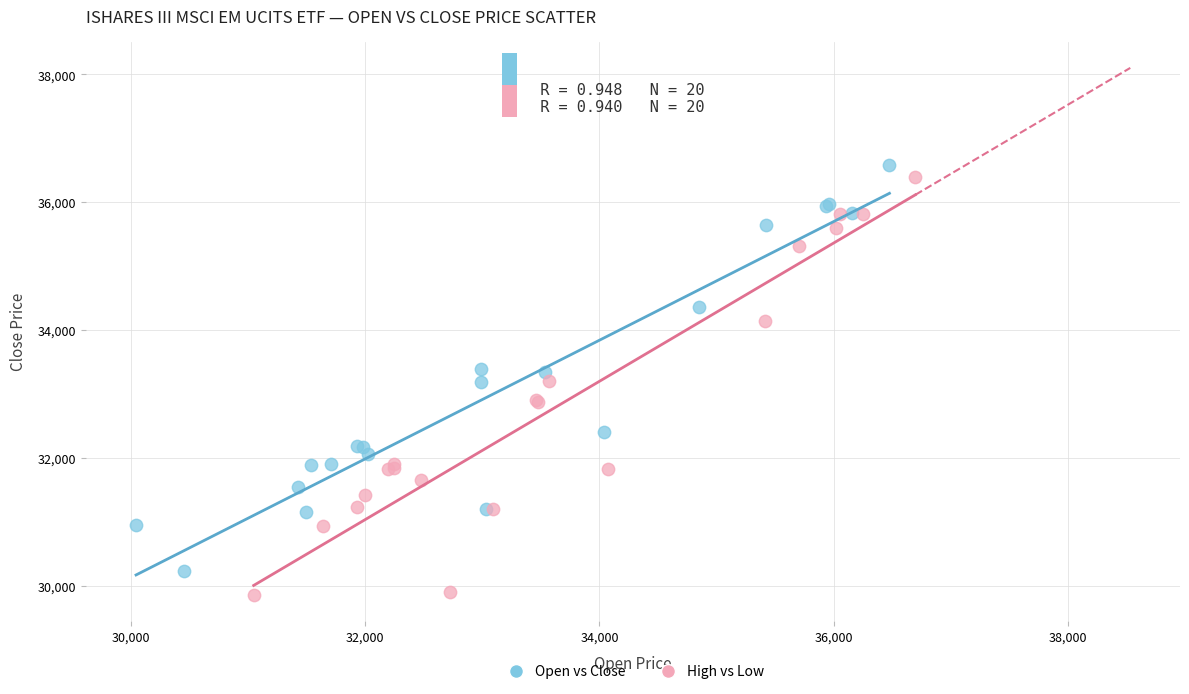

Which series has the widest spread of Y values?

High vs Low